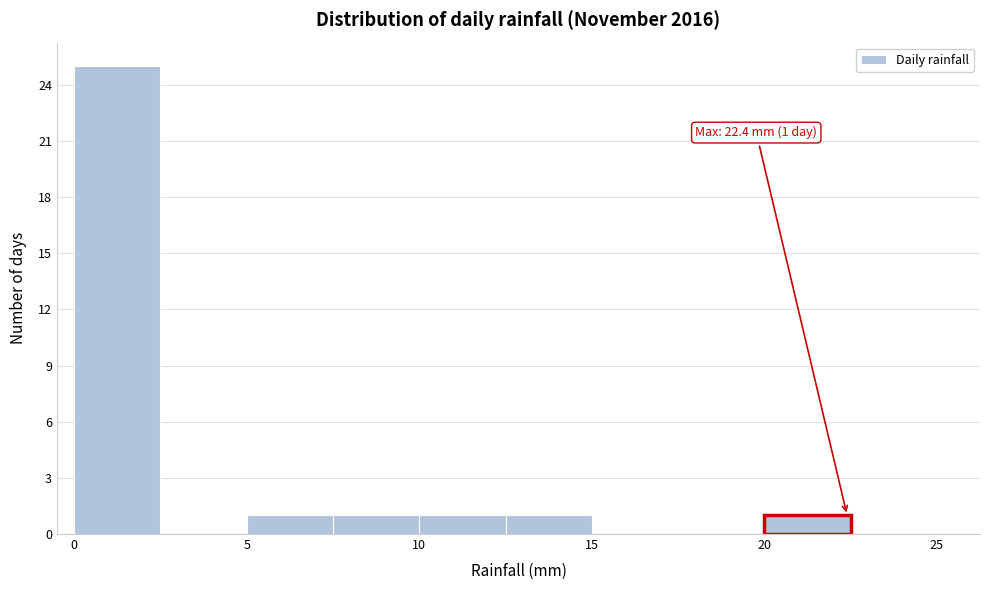

Which range on the x-axis has the tallest bar?

0.0 to 2.5